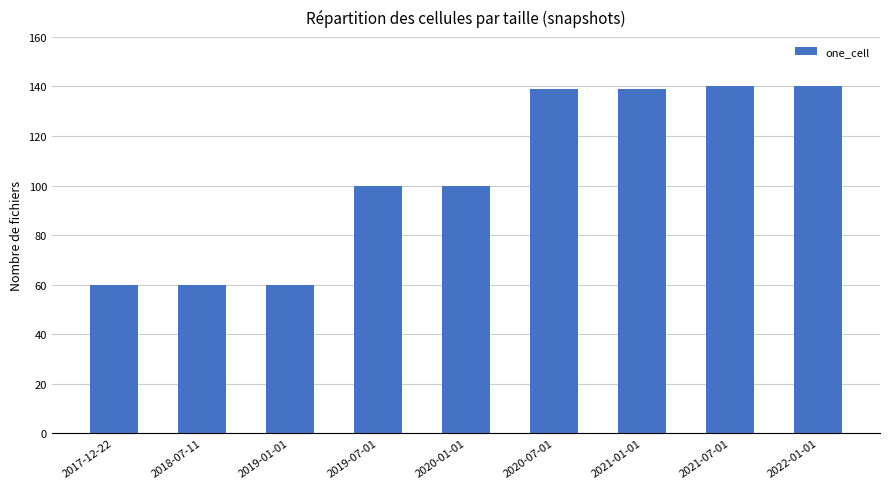

Does the chart contain any negative values?

No